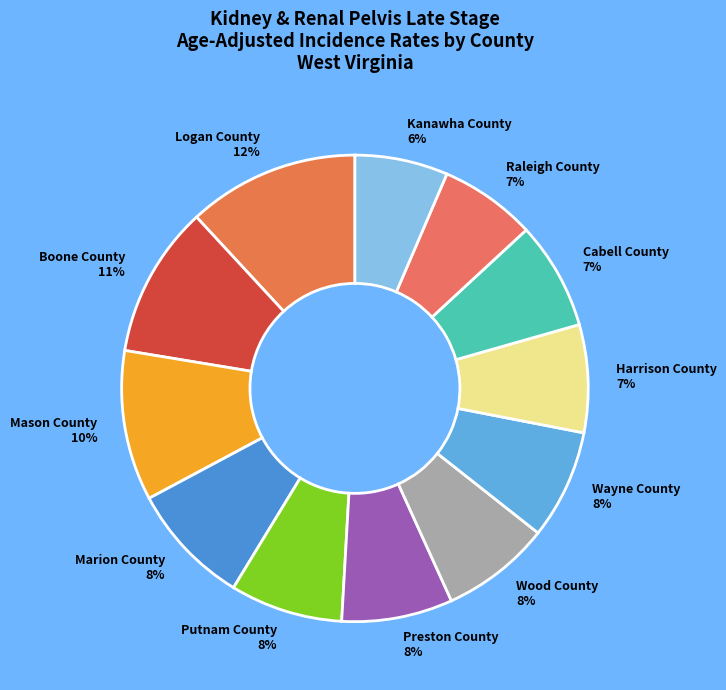

Is the sum of Preston County and Cabell County greater than half?

No